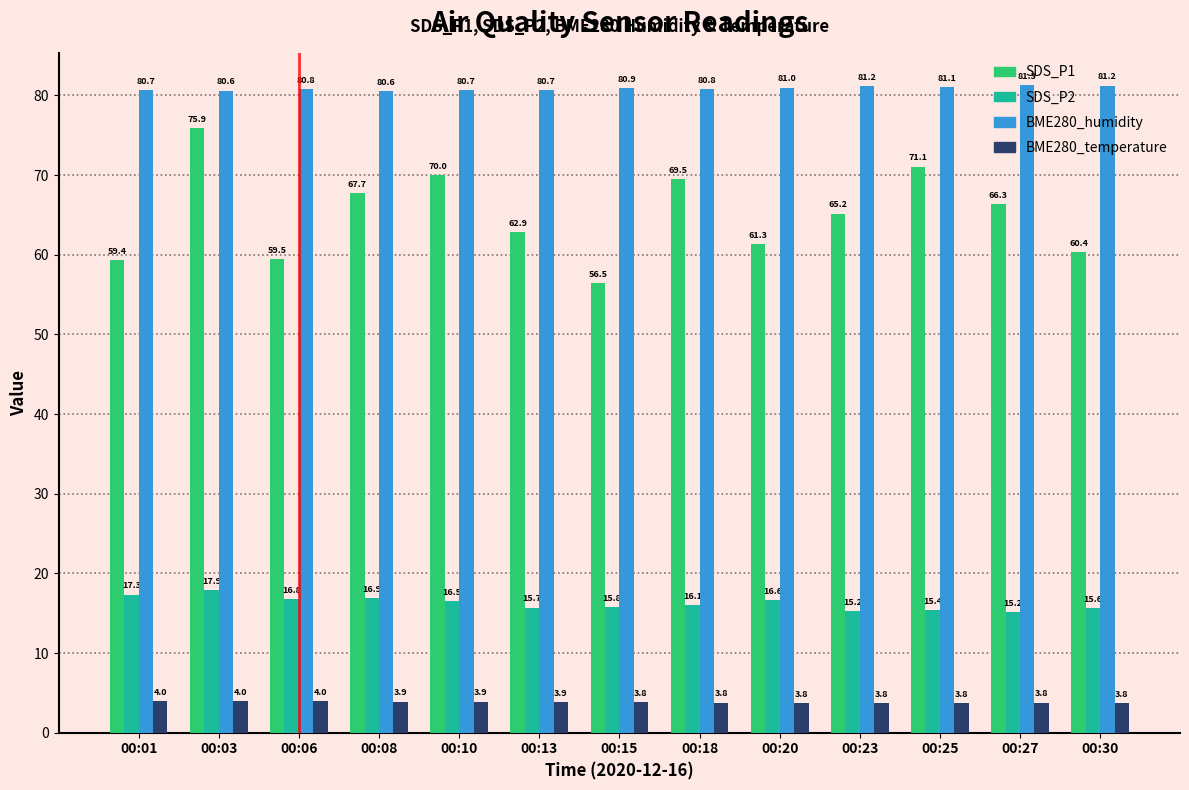

What is the value of the BME280_temperature bar at the 3rd from the left?

4.0